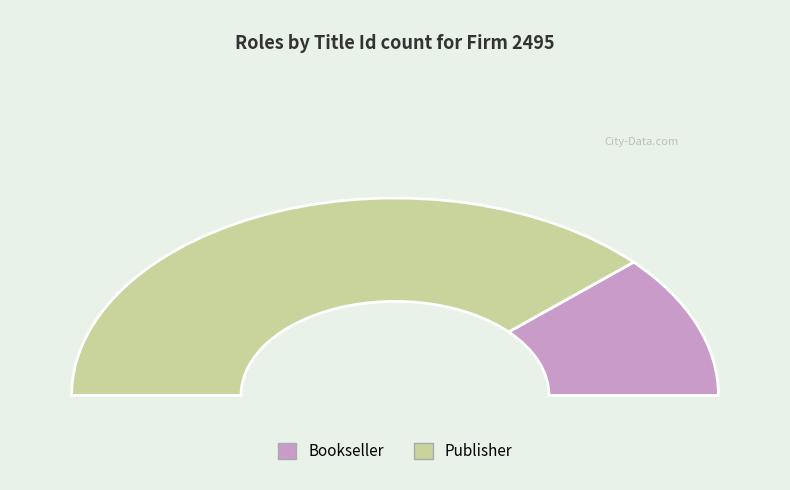

What is the smallest slice in the pie chart?

Bookseller